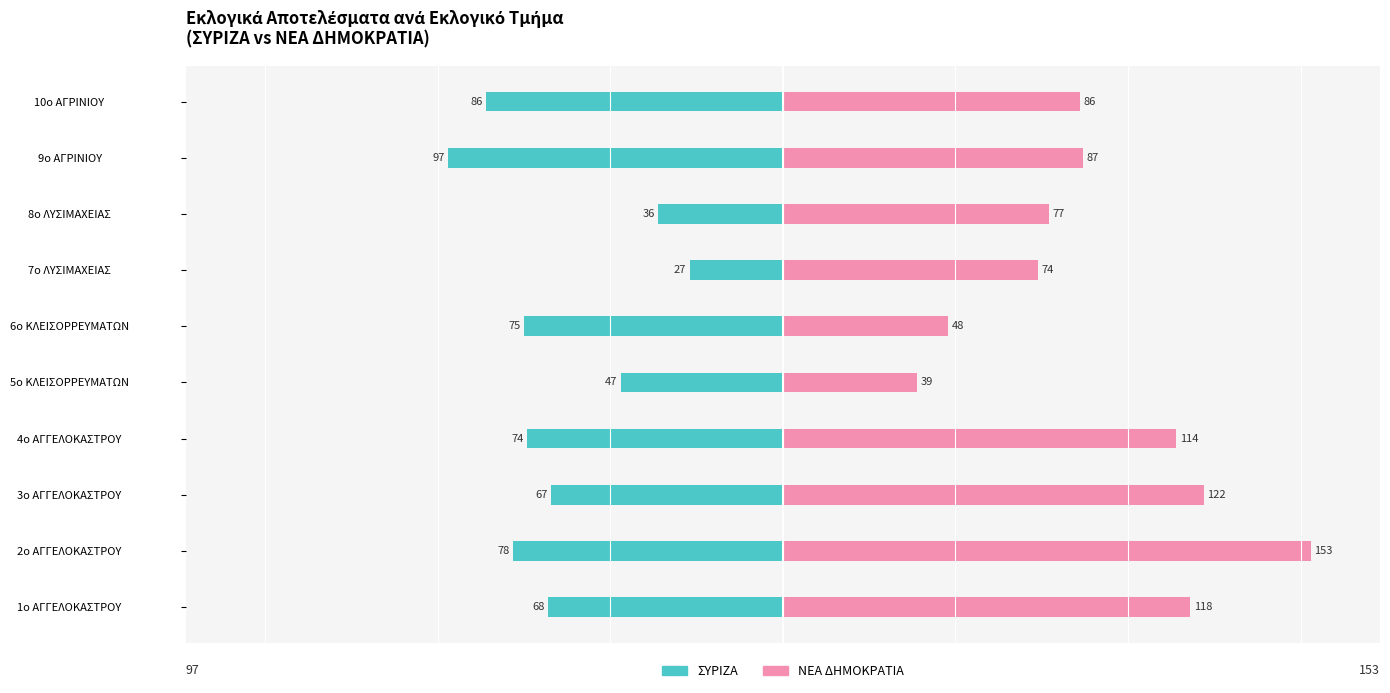

Reading left to right, extract all data points from this chart.

ΣΥΡΙΖΑ: -68	-78	-67	-74	-47	-75	-27	-36	-97	-86
ΝΕΑ ΔΗΜΟΚΡΑΤΙΑ: 118	153	122	114	39	48	74	77	87	86